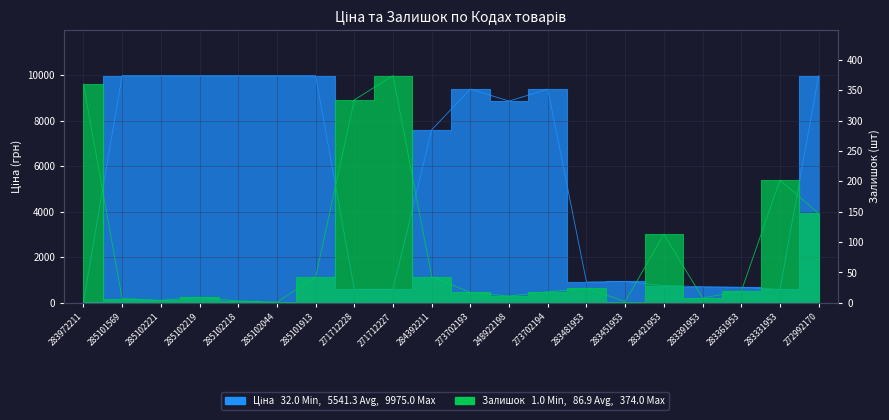

What is the sum of all Залишок values?

1738.0